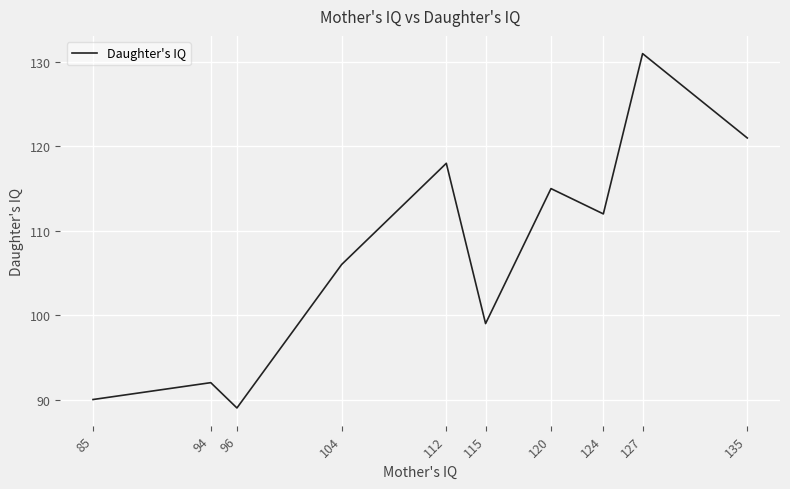

What is the sum of the values at 124 and 104?

218